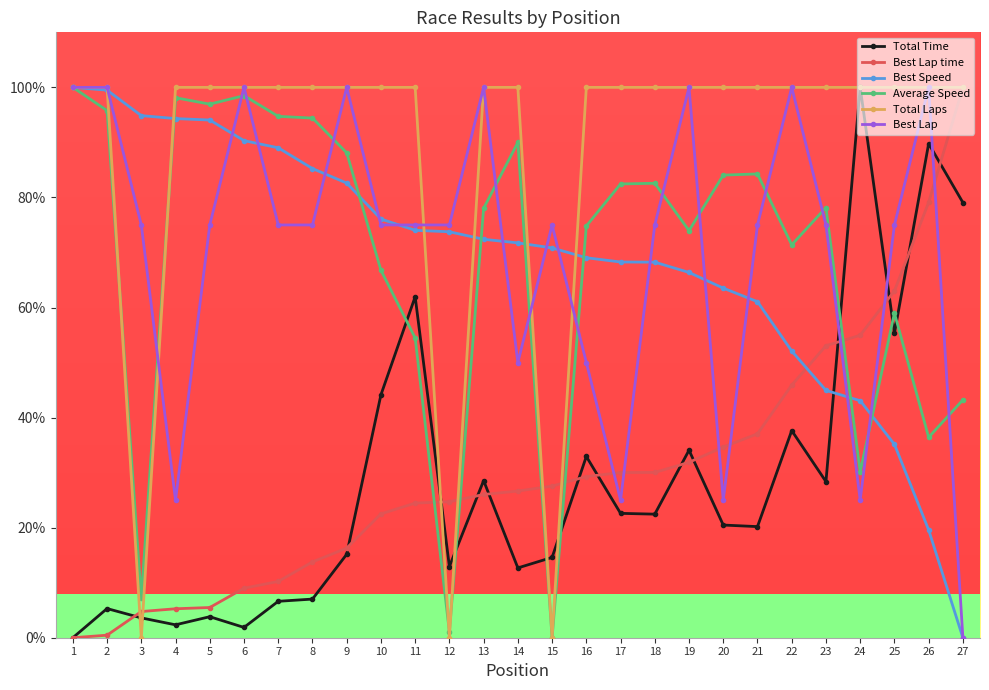

True or false: Average Speed has more than 1 points higher than both neighbors.

True